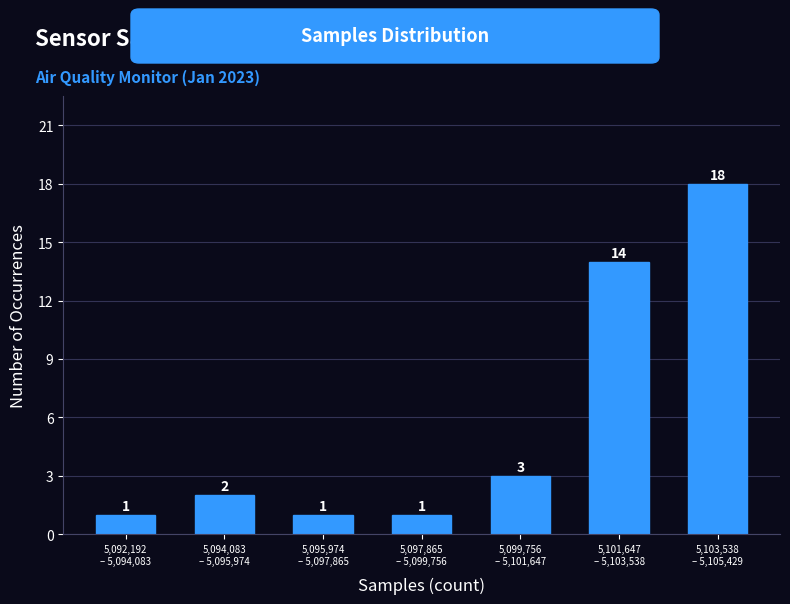

Reading left to right, extract all data points from this chart.

1	2	1	1	3	14	18